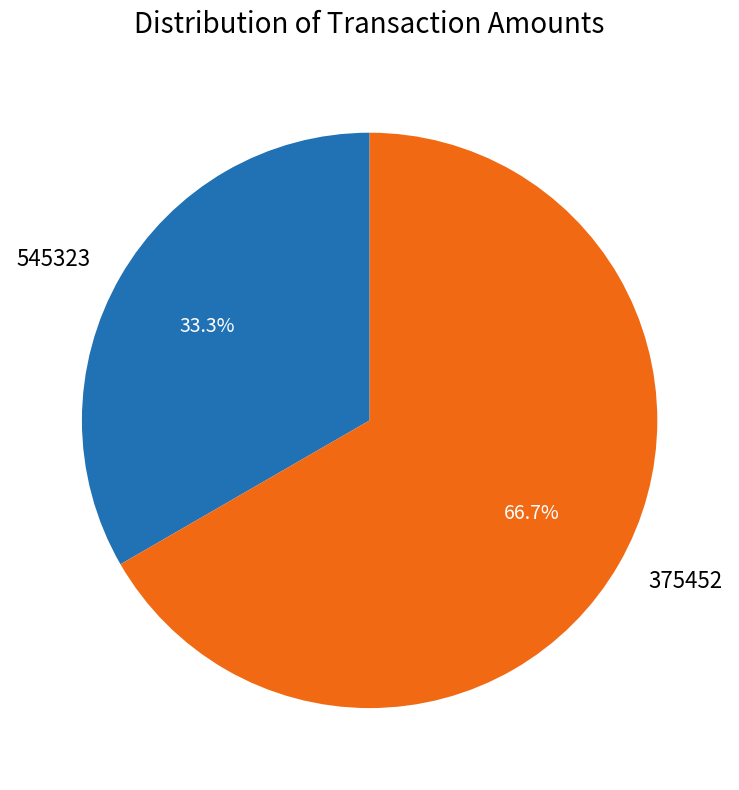

Which category has the biggest portion of the pie?

375452